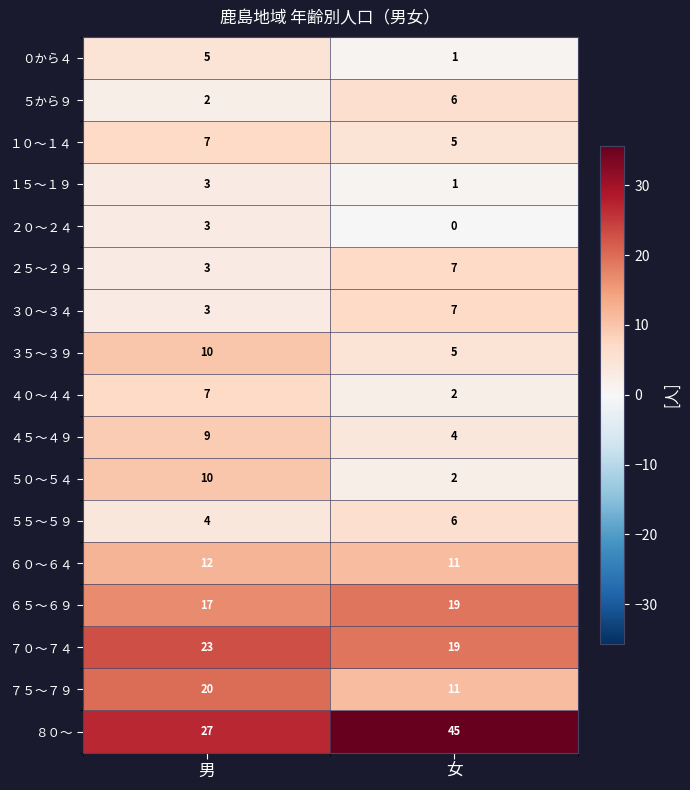

What is the approximate value of ７５～７９ at 女?

11